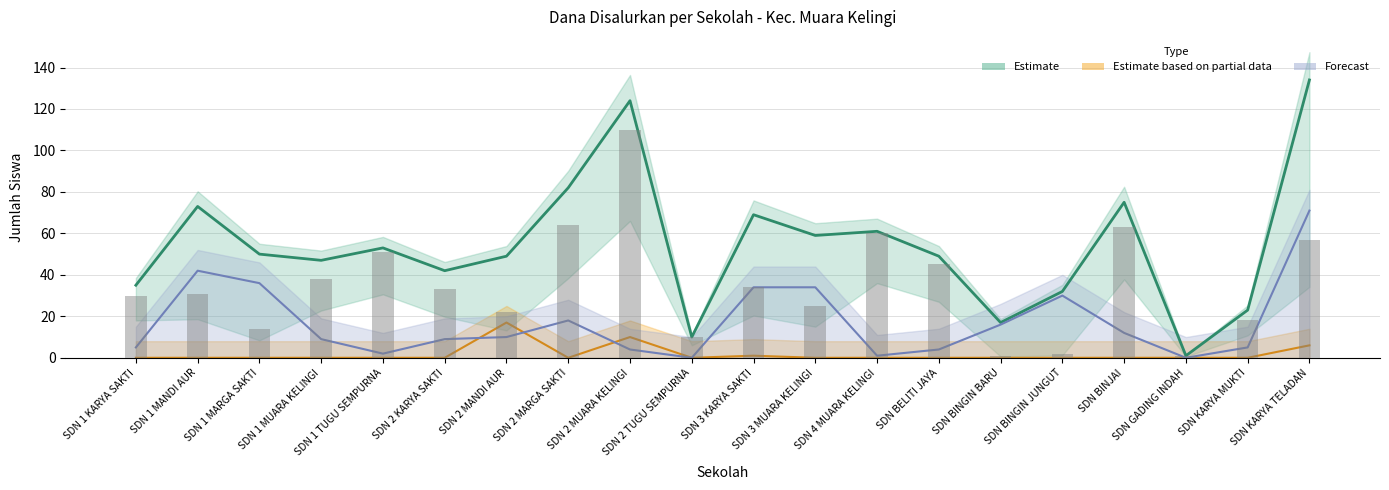

Reading left to right, what are all the values shown in this chart?

Disalurkan (Siswa): 35	73	50	47	53	42	49	82	124	10	69	59	61	49	17	32	75	1	23	134
Pemberian: 30	31	14	38	51	33	22	64	110	10	34	25	60	45	1	2	63	1	18	57
Pemberian Aktivasi: 0	0	0	0	0	0	17	0	10	0	1	0	0	0	0	0	0	0	0	6
Pemberian Relaksasi: 5	42	36	9	2	9	10	18	4	0	34	34	1	4	16	30	12	0	5	71